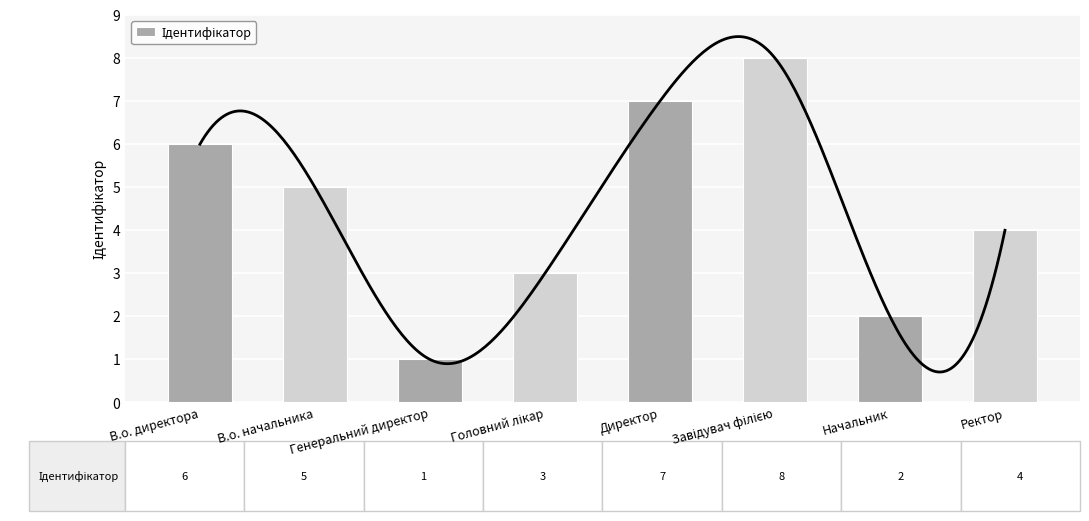

Reading left to right, transcribe all the data shown in this chart.

В.о. директора=6	В.о. начальника=5	Генеральний директор=1	Головний лікар=3	Директор=7	Завідувач філією=8	Начальник=2	Ректор=4